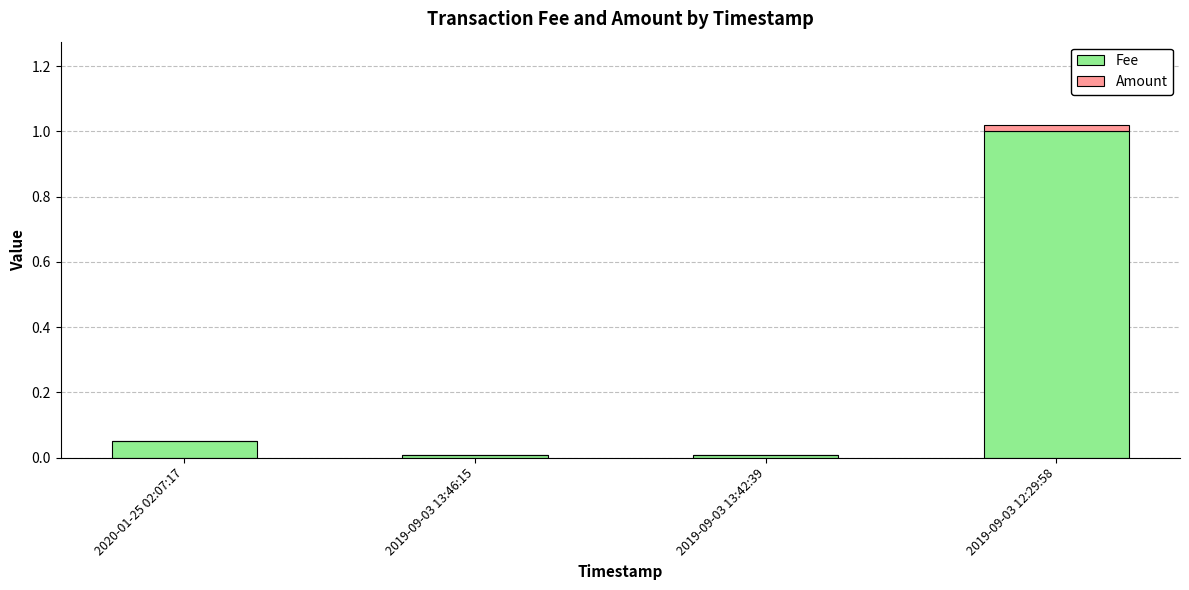

The value of Fee at 2020-01-25 02:07:17 is 0.0. True or false?

False